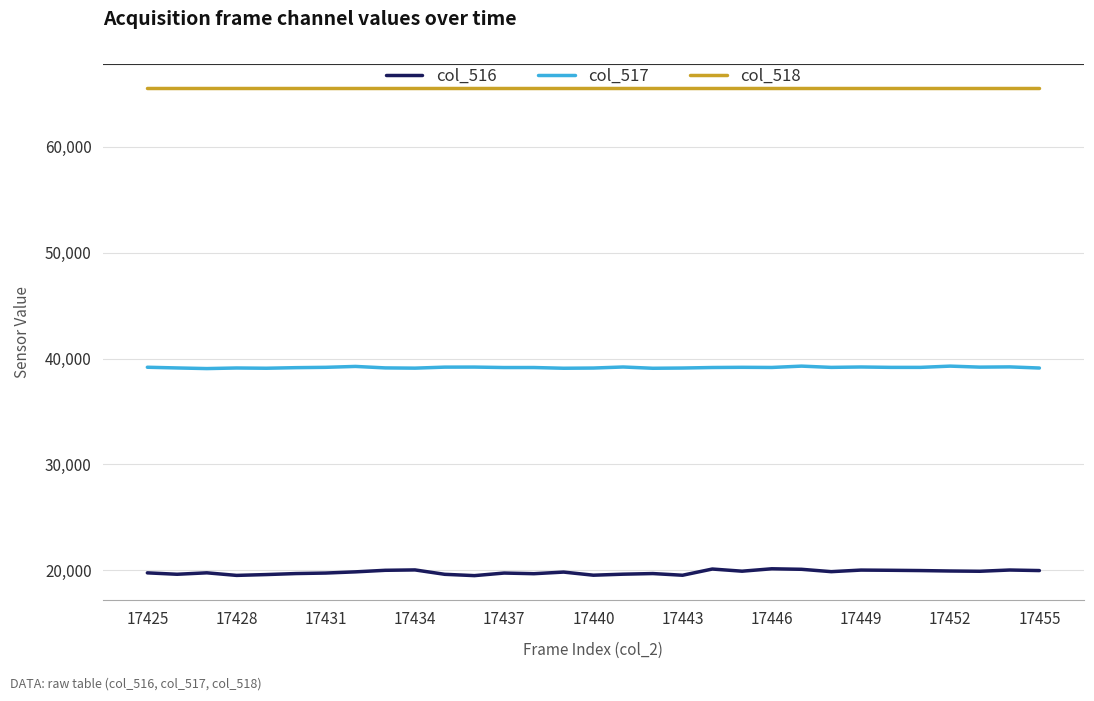

Which series has the widest spread of values?

col_516